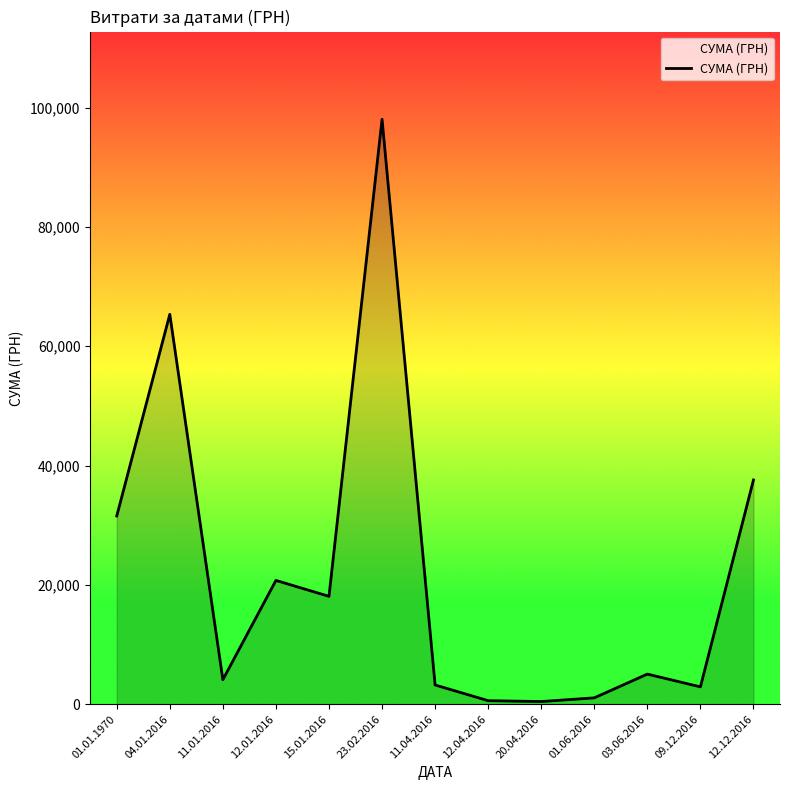

What is the difference between the values at 20.04.2016 and 03.06.2016?

4600.0